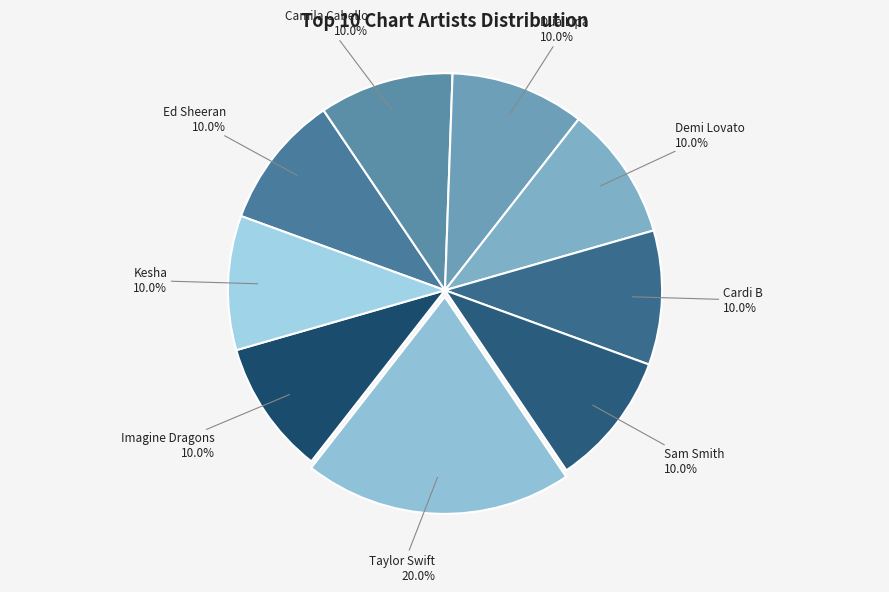

Approximately how many times larger is the value at Imagine Dragons compared to Camila Cabello?

1.0